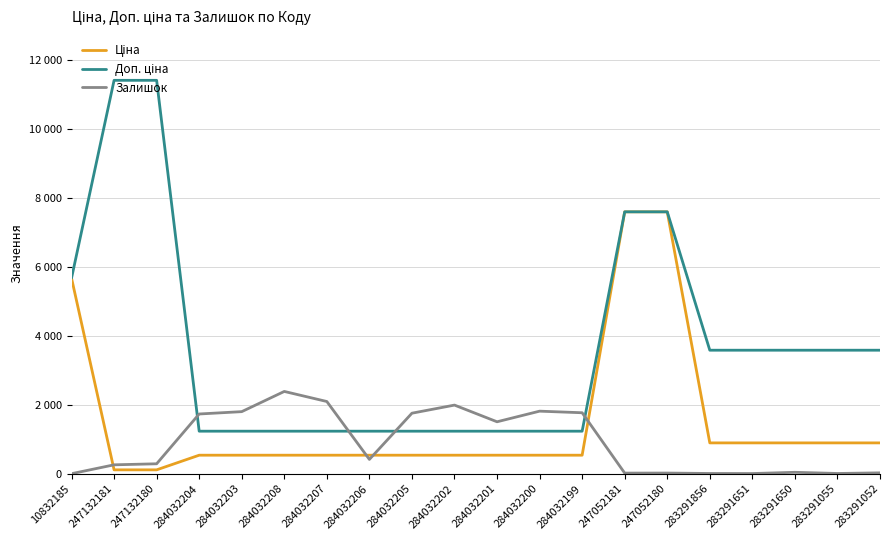

Does the chart have visible grid lines?

Yes